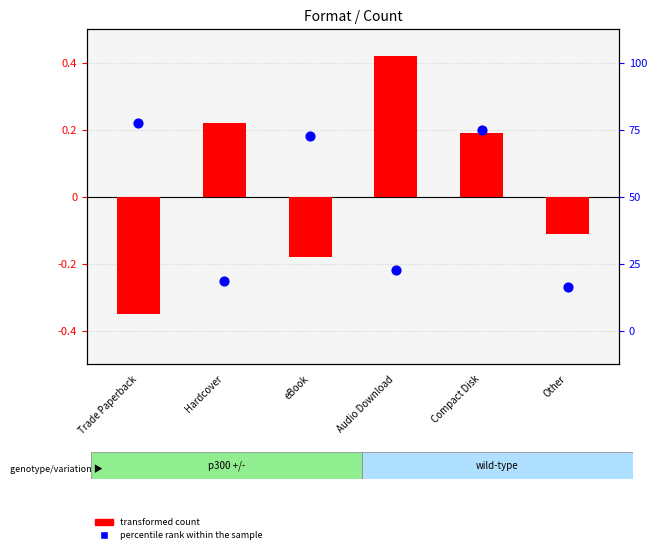

Which series reaches the minimum Y coordinate?

transformed count